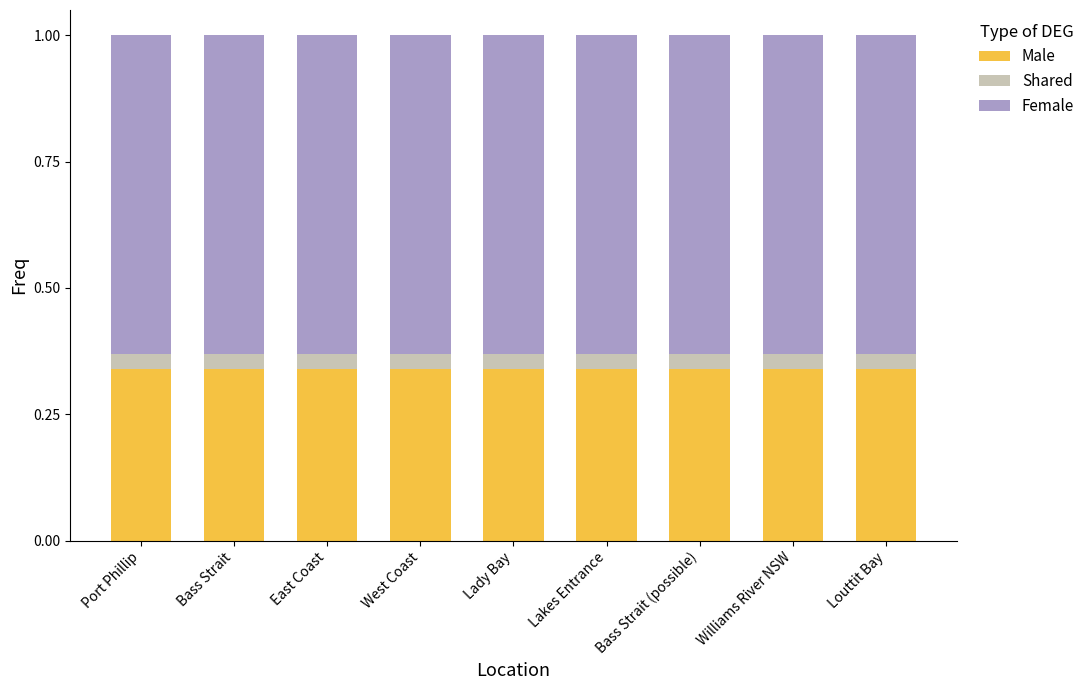

What is the sum of all Male values?

3.1